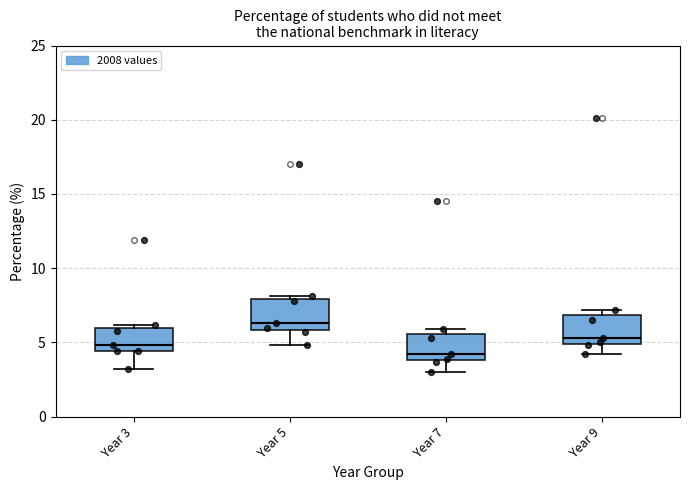

Reading left to right, transcribe this box plot: for each box, give where its median line is, the range the box spans, and where its two whiskers end, as read against the y-axis. The values are not printed on the chart, so give them approximately, as read against the axis.

Year 3: median 5.0, box 4.5 to 6.0, whiskers 3.0 to 6.0 (just above the box's upper edge)
Year 5: median 6.5, box 6.0 to 8.0, whiskers 5.0 to 8.0 (just above the box's upper edge)
Year 7: median 4.0 (just above the box's lower edge), box 4.0 to 5.5, whiskers 3.0 to 6.0
Year 9: median 5.5, box 5.0 to 7.0, whiskers 4.0 to 7.0 (just above the box's upper edge)